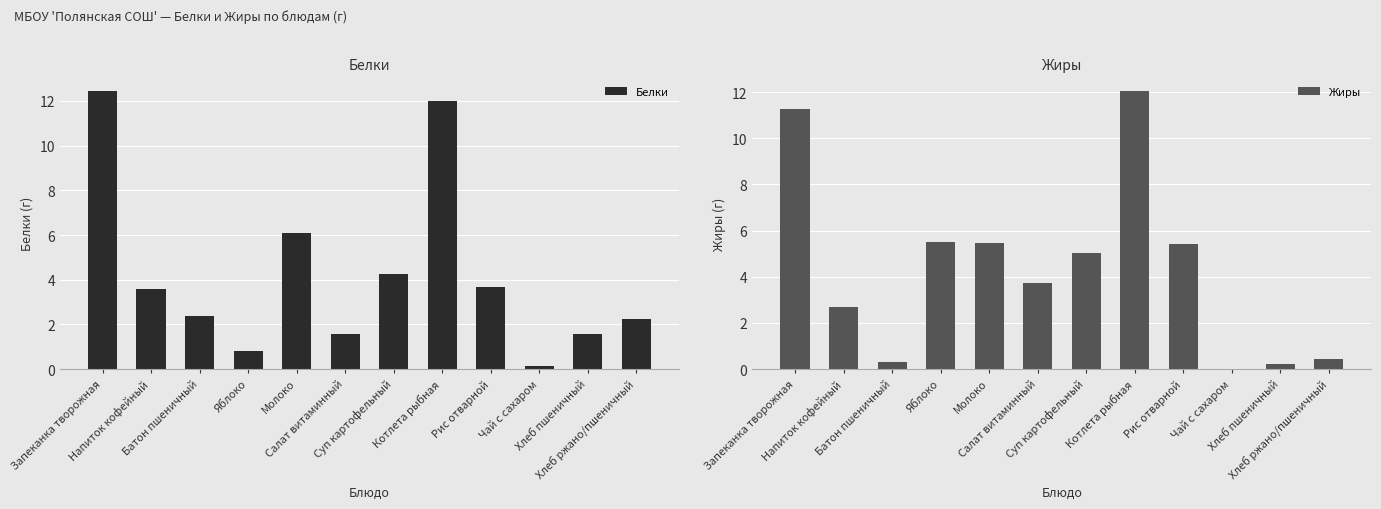

Reading left to right, what are all the values shown in this chart?

Белки: Запеканка творожная=12.4	Напиток кофейный=3.6	Батон пшеничный=2.4	Яблоко=0.8	Молоко=6.1	Салат витаминный=1.6	Суп картофельный=4.3	Котлета рыбная=12.0	Рис отварной=3.7	Чай с сахаром=0.1	Хлеб пшеничный=1.6	Хлеб ржано/пшеничный=2.2
Жиры: Запеканка творожная=11.3	Напиток кофейный=2.7	Батон пшеничный=0.3	Яблоко=5.5	Молоко=5.4	Салат витаминный=3.7	Суп картофельный=5.0	Котлета рыбная=12.1	Рис отварной=5.4	Чай с сахаром=0.0	Хлеб пшеничный=0.2	Хлеб ржано/пшеничный=0.4